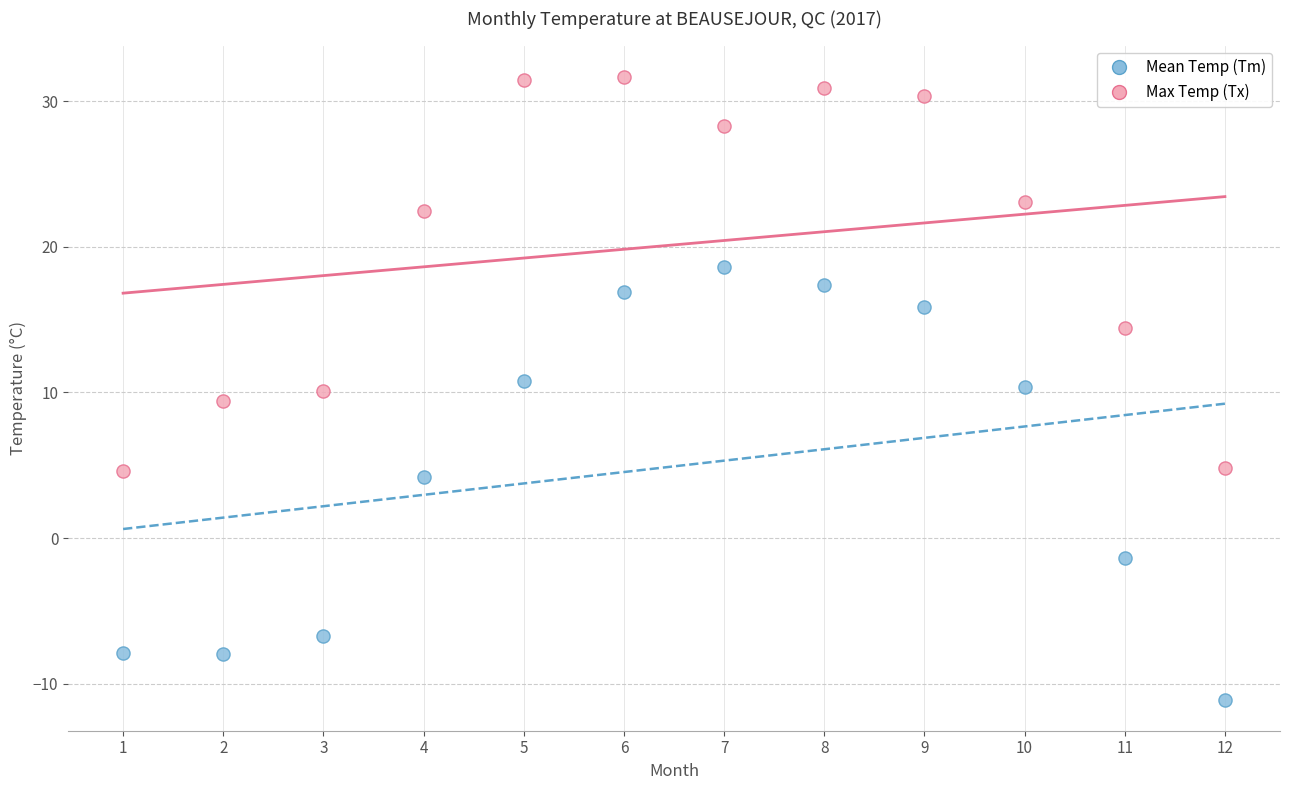

Which series contains the highest Y value?

Max Temp (Tx)